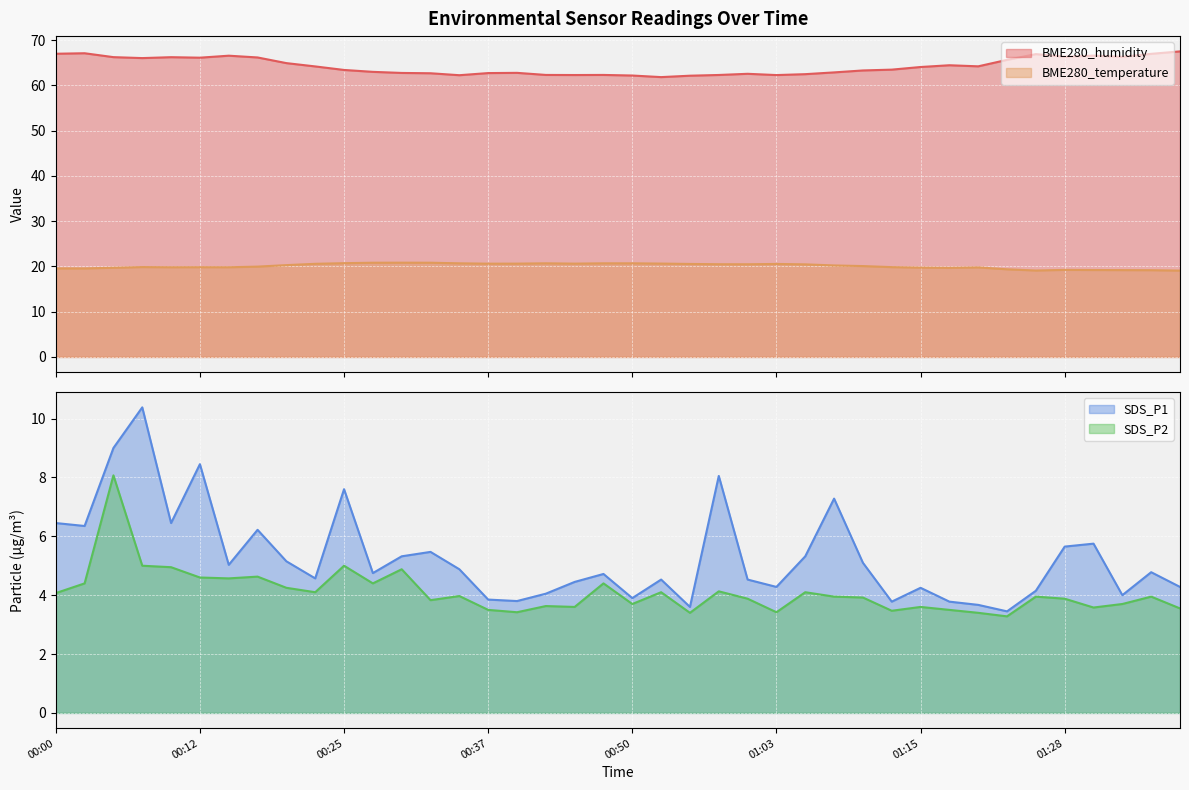

What is the greatest value displayed?

67.5